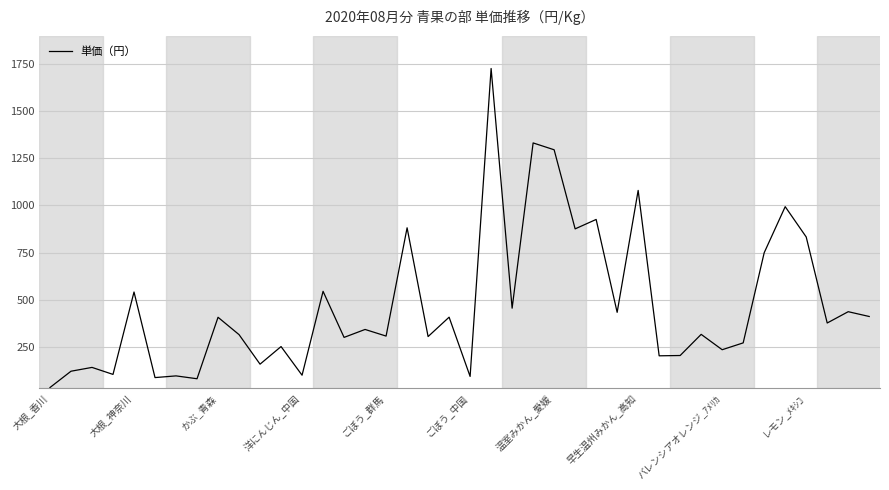

What is the maximum value shown in the chart?

1728.0